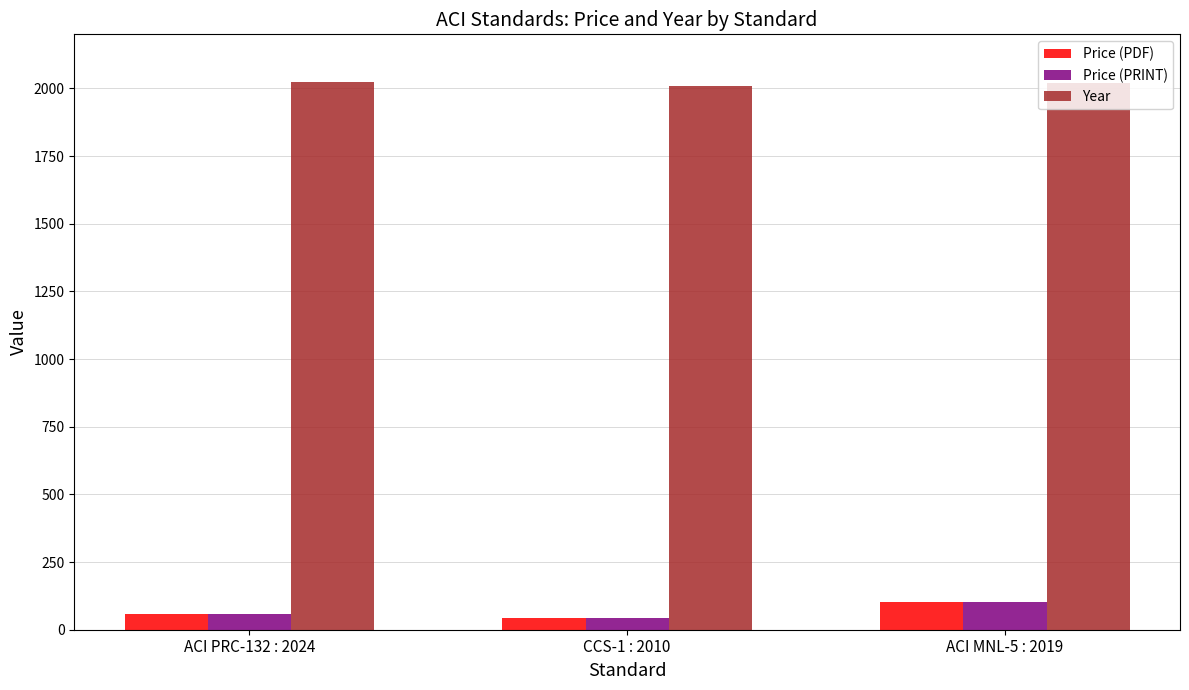

Is the value of Year at CCS-1 : 2010 greater than the value of Price (PRINT) at CCS-1 : 2010?

Yes